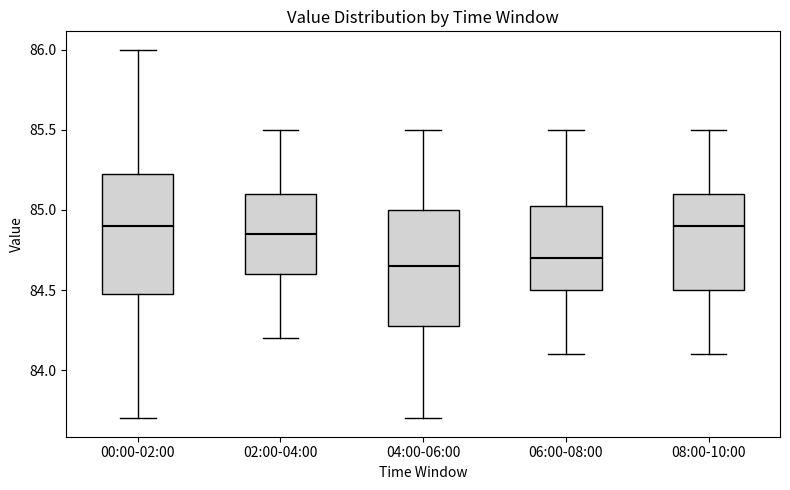

Reading left to right, transcribe this box plot: for each box, give where its median line is, the range the box spans, and where its two whiskers end, as read against the y-axis. The values are not printed on the chart, so give them approximately, as read against the axis.

00:00-02:00: median 84.90, box 84.50 to 85.25, whiskers 83.70 to 86.00
02:00-04:00: median 84.85, box 84.60 to 85.10, whiskers 84.20 to 85.50
04:00-06:00: median 84.65, box 84.30 to 85.00, whiskers 83.70 to 85.50
06:00-08:00: median 84.70, box 84.50 to 85.05, whiskers 84.10 to 85.50
08:00-10:00: median 84.90, box 84.50 to 85.10, whiskers 84.10 to 85.50